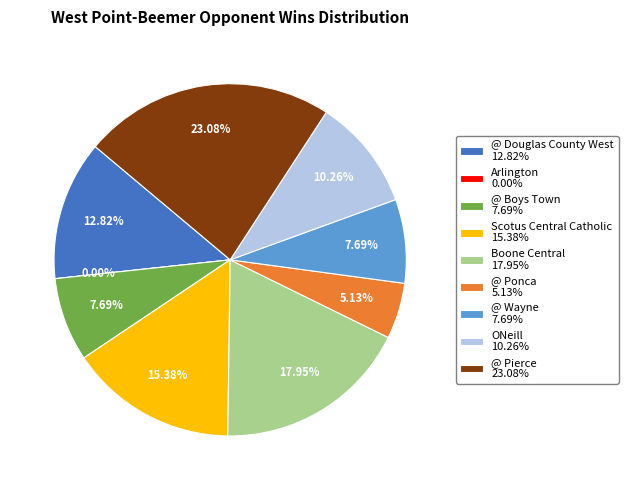

Does Scotus Central Catholic account for over 50% of the chart?

No